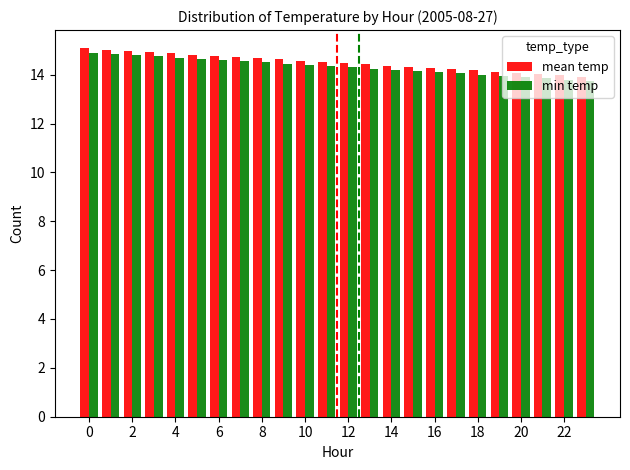

What is the maximum value for mean temp?

15.1